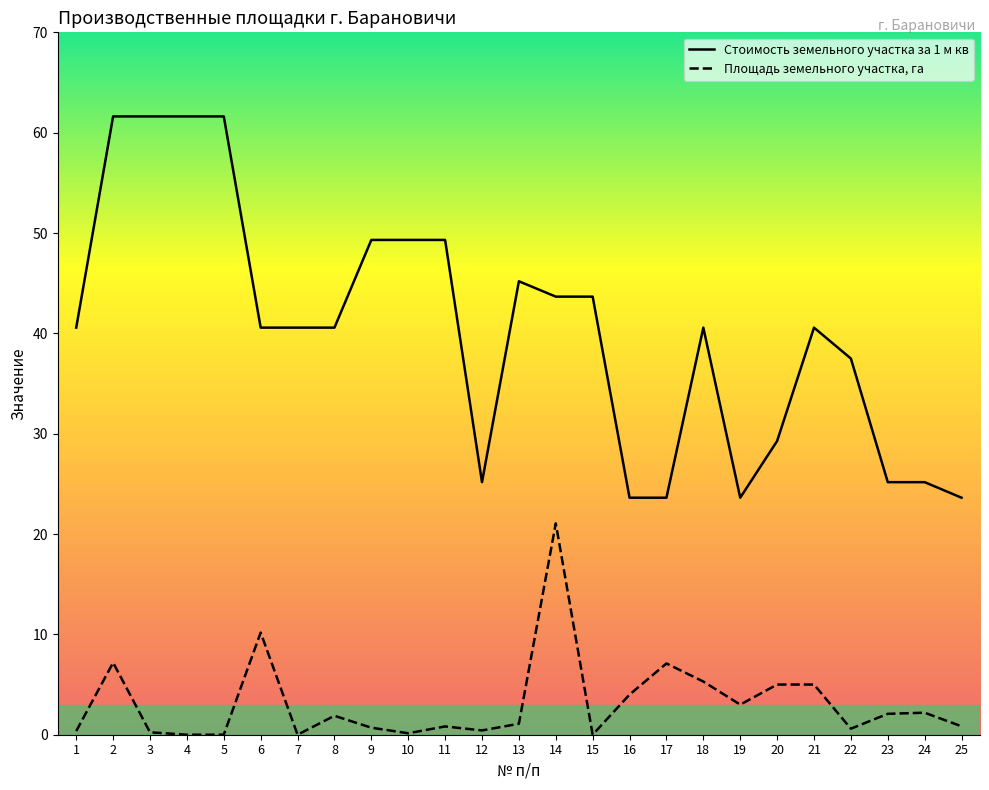

At how many categories does at least one series exceed 60?

4